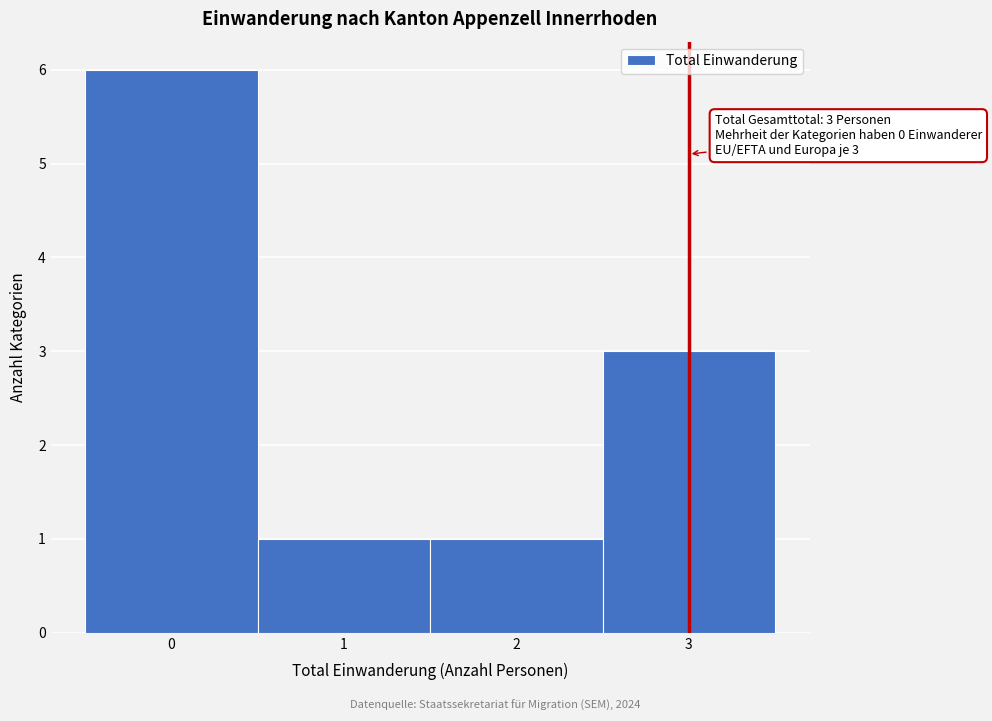

Which range on the x-axis has the tallest bar?

-0.5 to 0.5